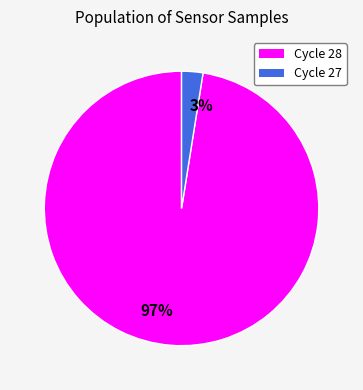

Which has a higher value, 97% or 3%?

97%